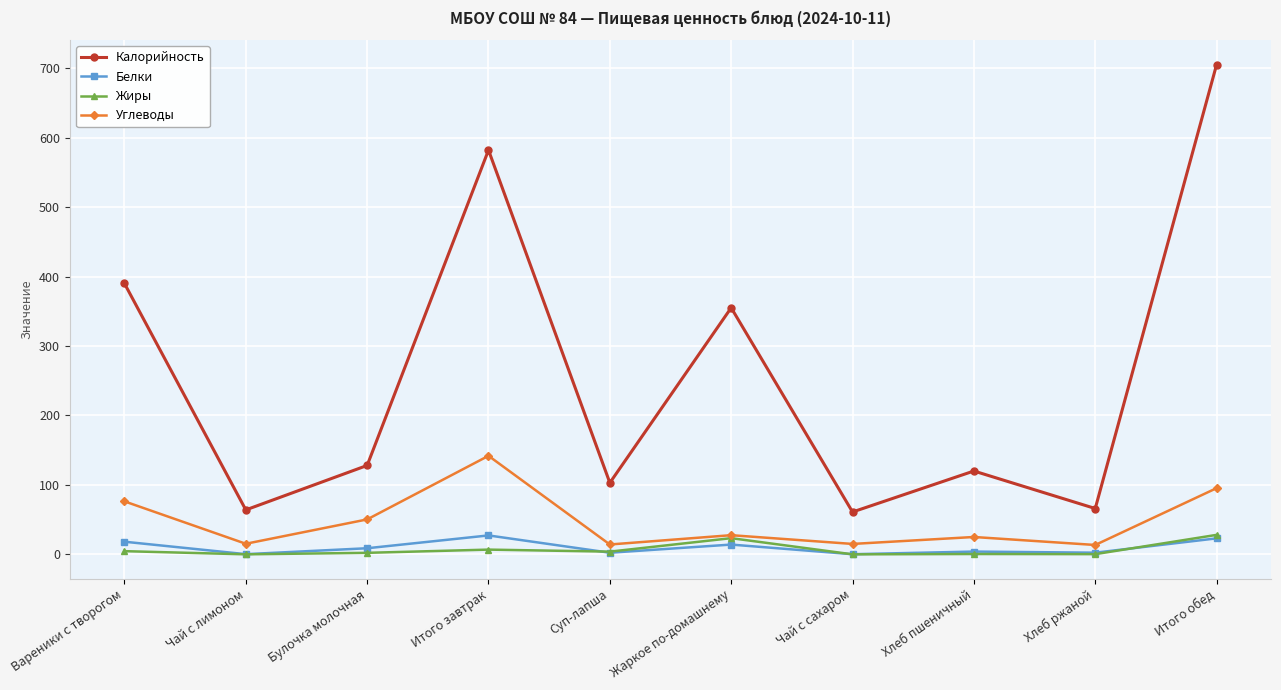

The Белки series shows 23.0 at Итого обед. True or false?

True